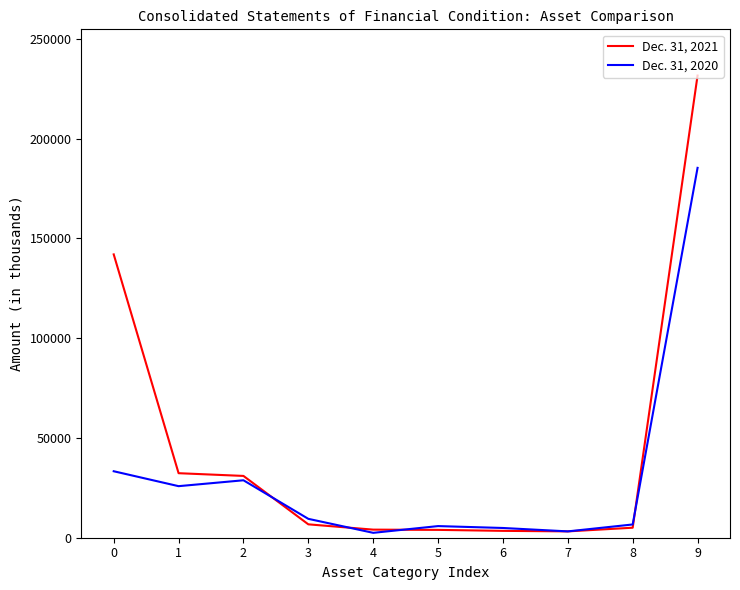

Which category has the highest value in the Dec. 31, 2020 series?

9